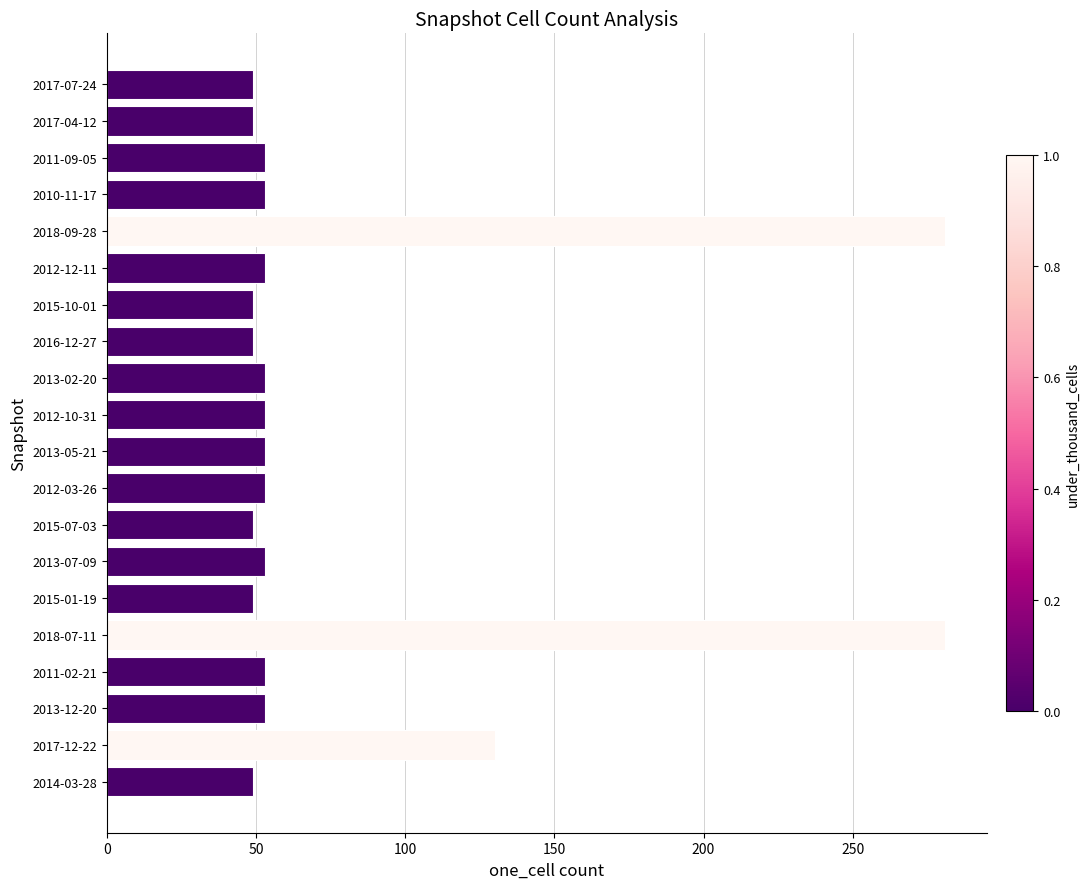

Where is the data nearest to the value 165?

2017-12-22